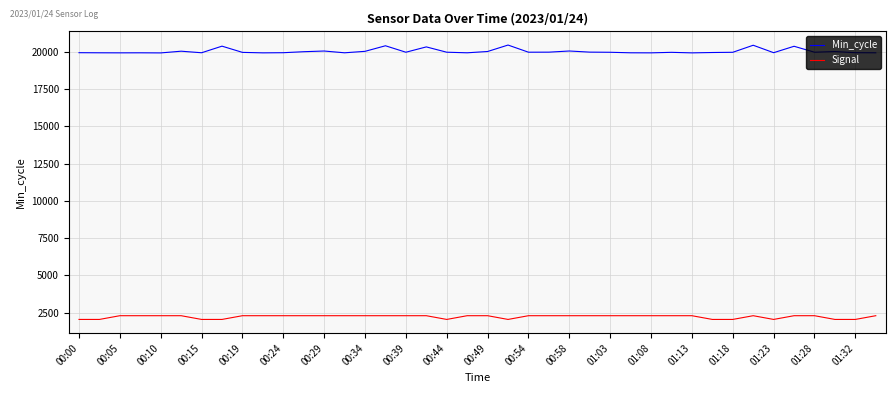

Rank the series by their average value, from highest to lowest.

Min_cycle, Signal